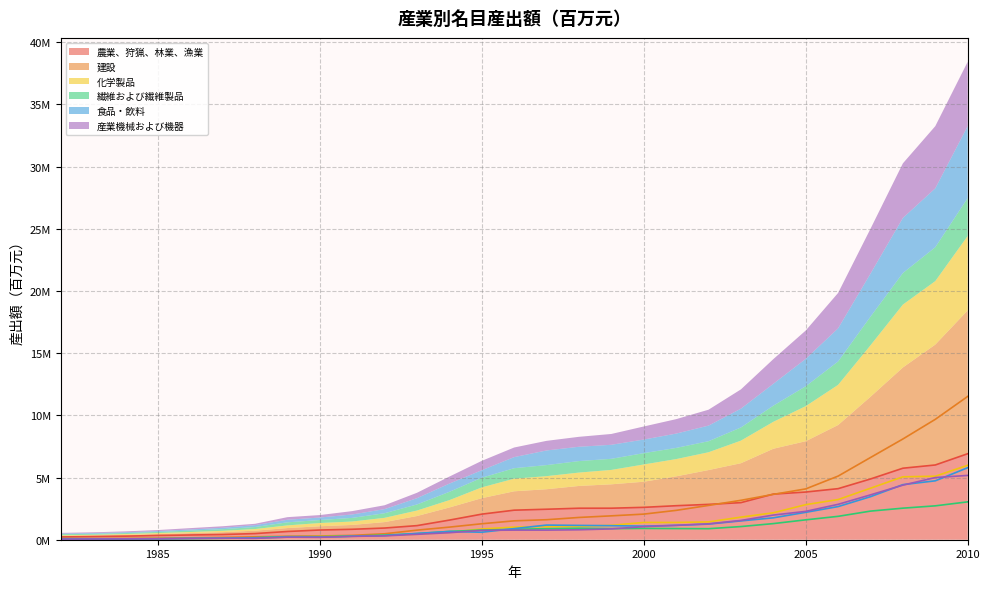

Is it true that 繊維および繊維製品 equals 924934.9 at 2010?

False